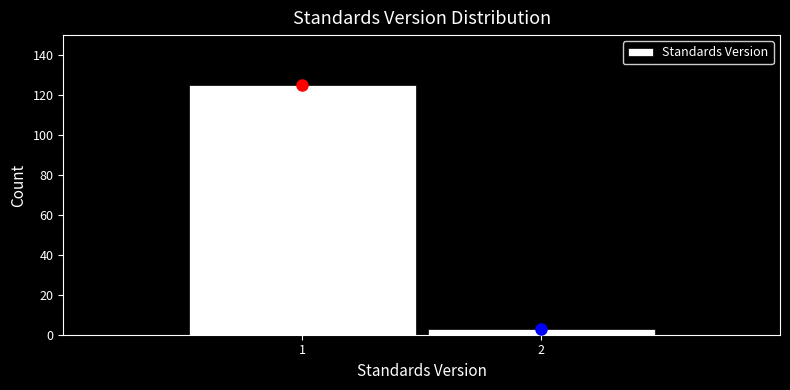

Reading left to right, list all the values displayed in this chart.

125	3